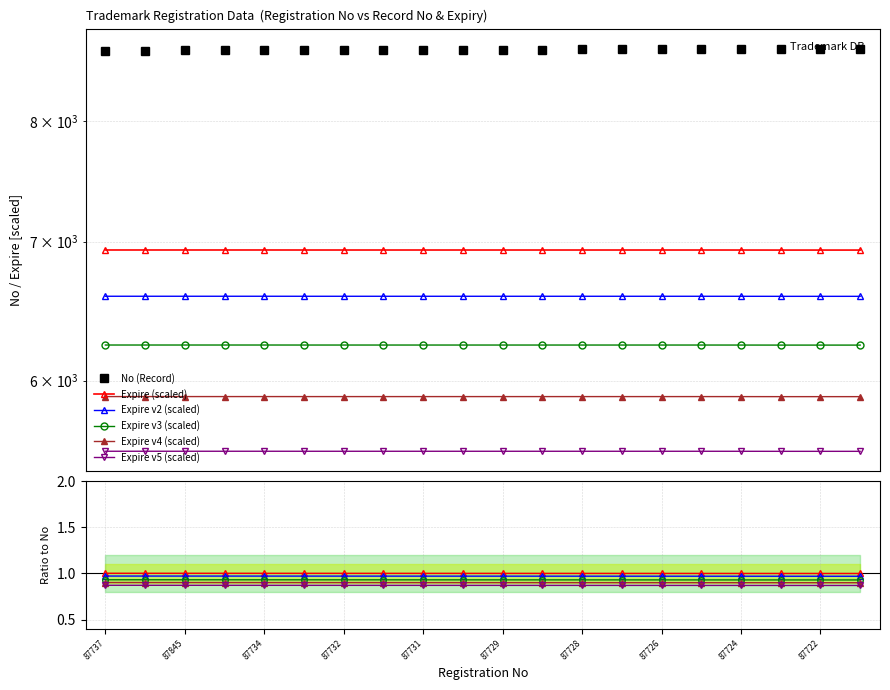

True or false: Expire and No intersect in this chart.

False